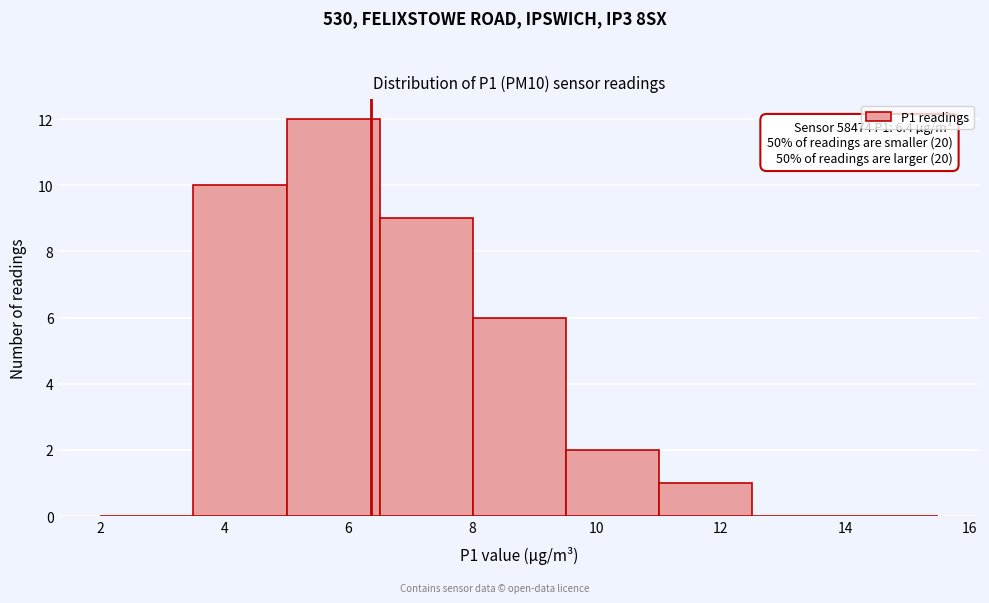

Over which range of the x-axis is the bar tallest?

5.0 to 6.5